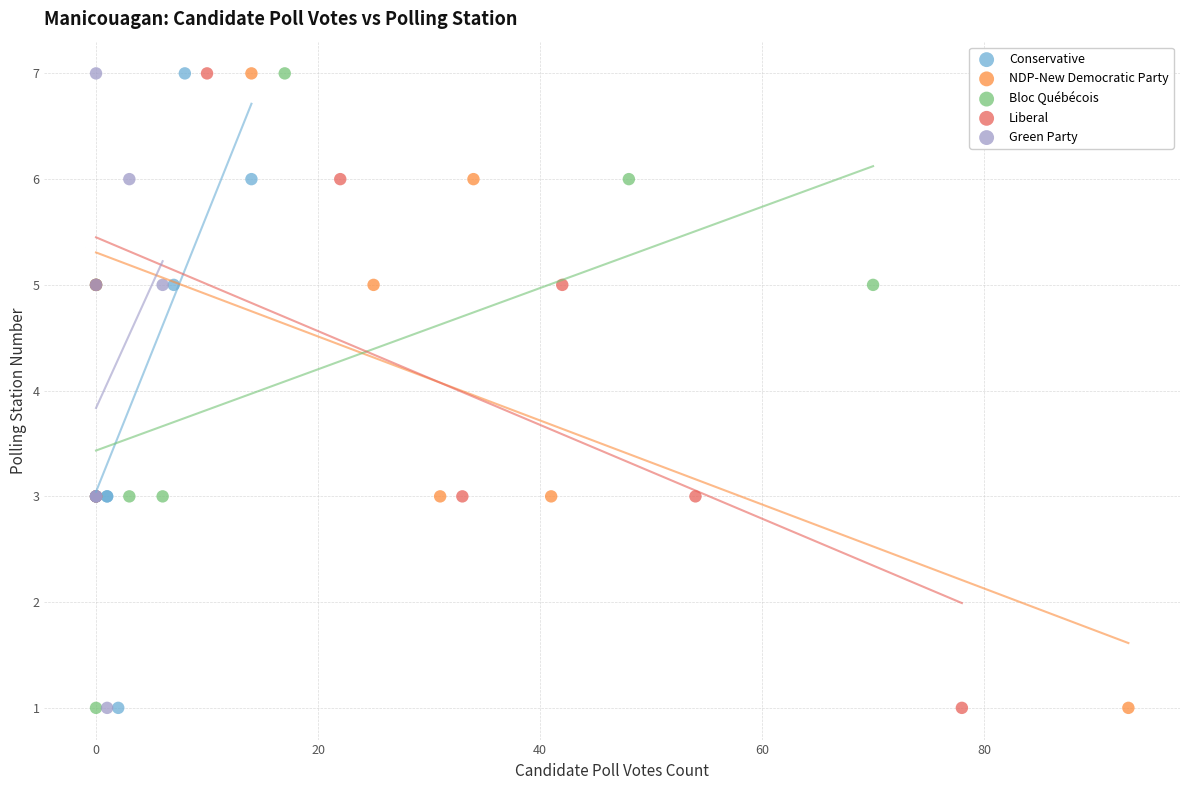

What are all the series names shown in the legend?

Conservative, NDP-New Democratic Party, Bloc Québécois, Liberal, Green Party